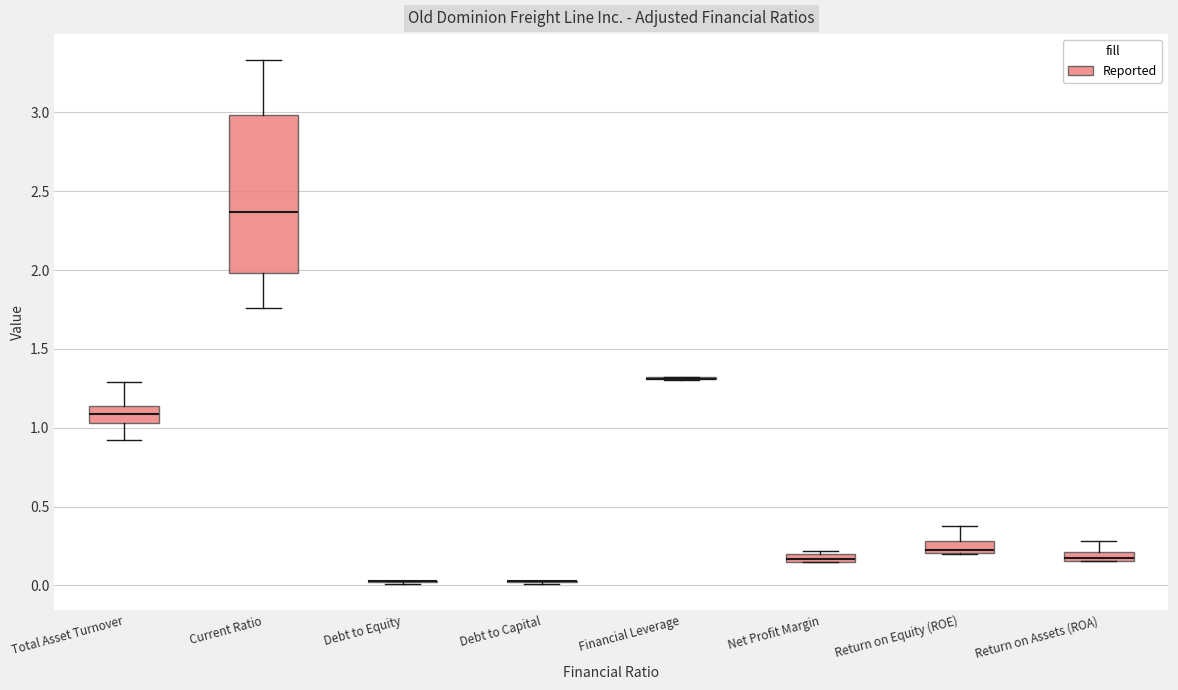

Comparing the boxes themselves (not the whiskers), which one is the tallest?

Current Ratio